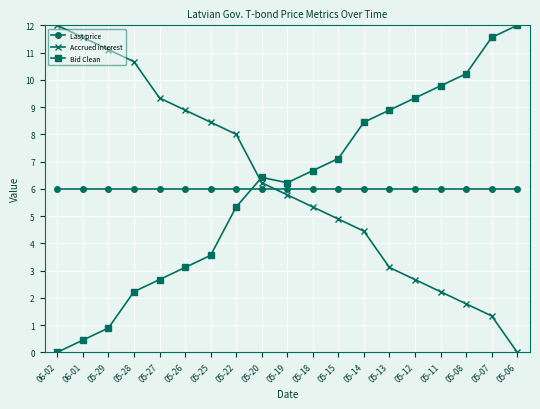

Reading right to left, what are all the values shown in this chart?

Last price: 6.0	6.0	6.0	6.0	6.0	6.0	6.0	6.0	6.0	6.0	6.0	6.0	6.0	6.0	6.0	6.0	6.0	6.0	6.0
Accrued interest: 0.0	1.3	1.8	2.2	2.7	3.1	4.4	4.9	5.3	5.8	6.2	8.0	8.4	8.9	9.3	10.7	11.1	11.6	12.0
Bid Clean: 12.0	11.6	10.2	9.8	9.3	8.9	8.4	7.1	6.7	6.2	6.4	5.3	3.6	3.1	2.7	2.2	0.9	0.4	0.0